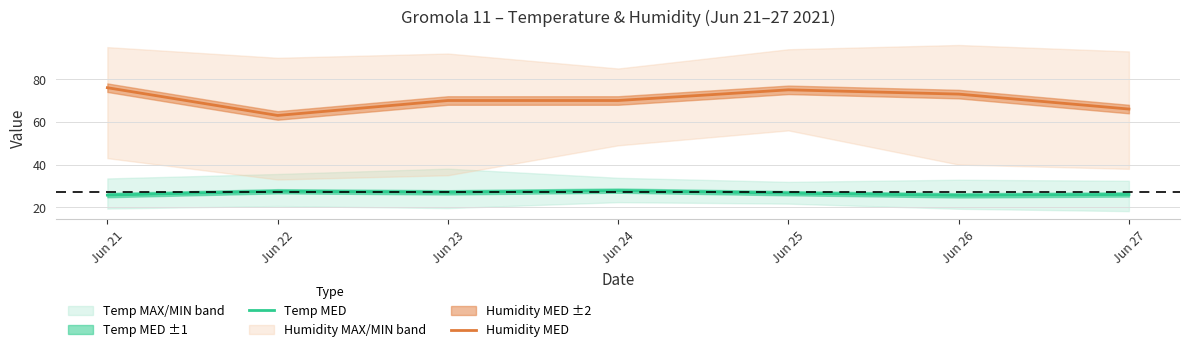

What is the difference between the highest and lowest values at Jun 25?

48.4